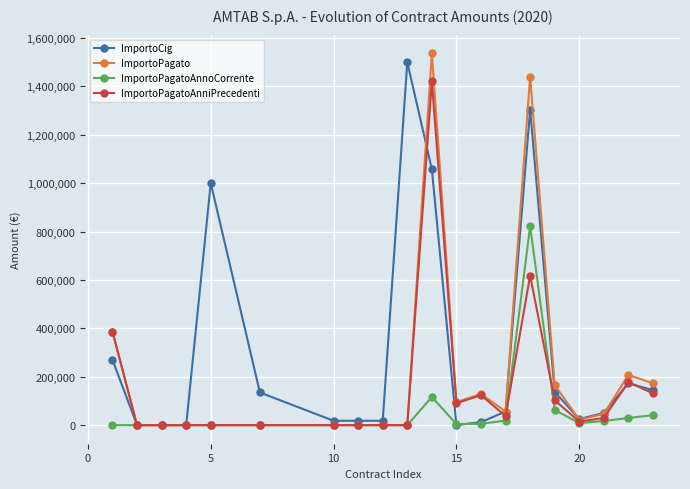

At how many categories does at least one series exceed 1076126?

3